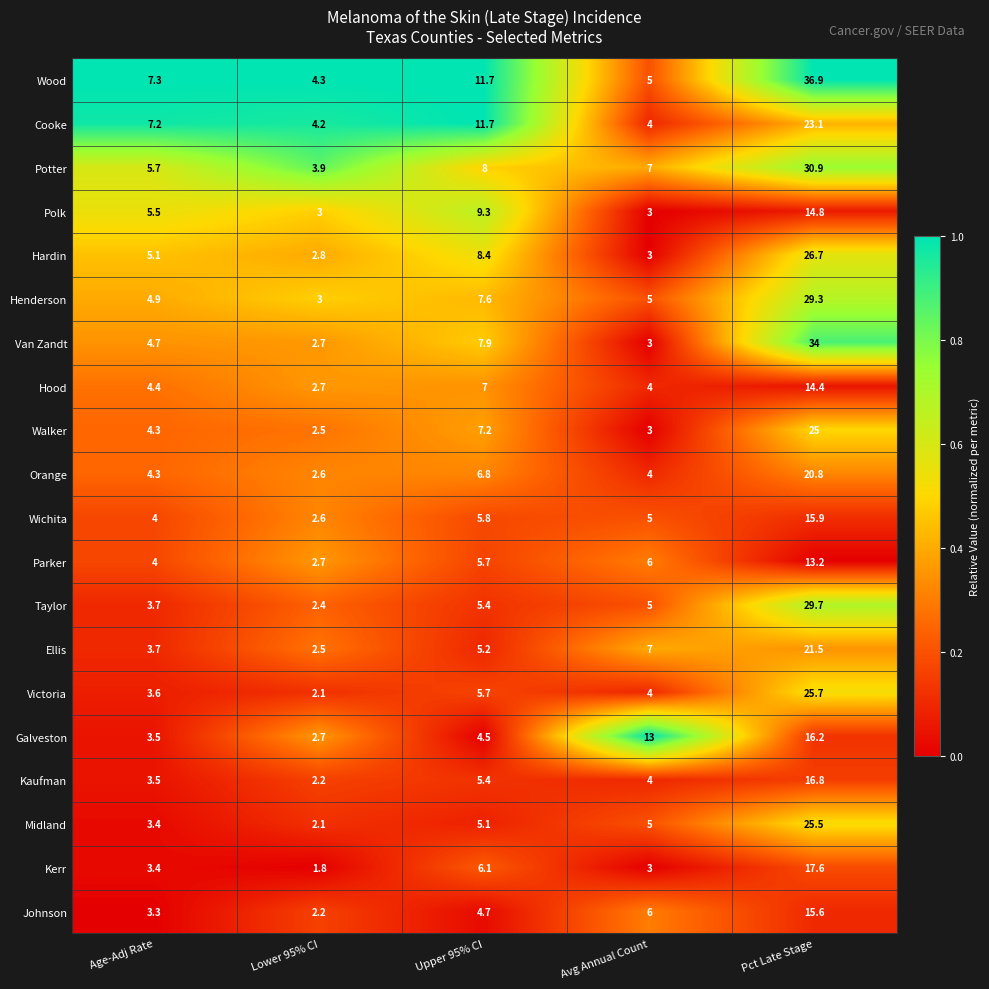

Which series has the largest total across all categories?

Wood